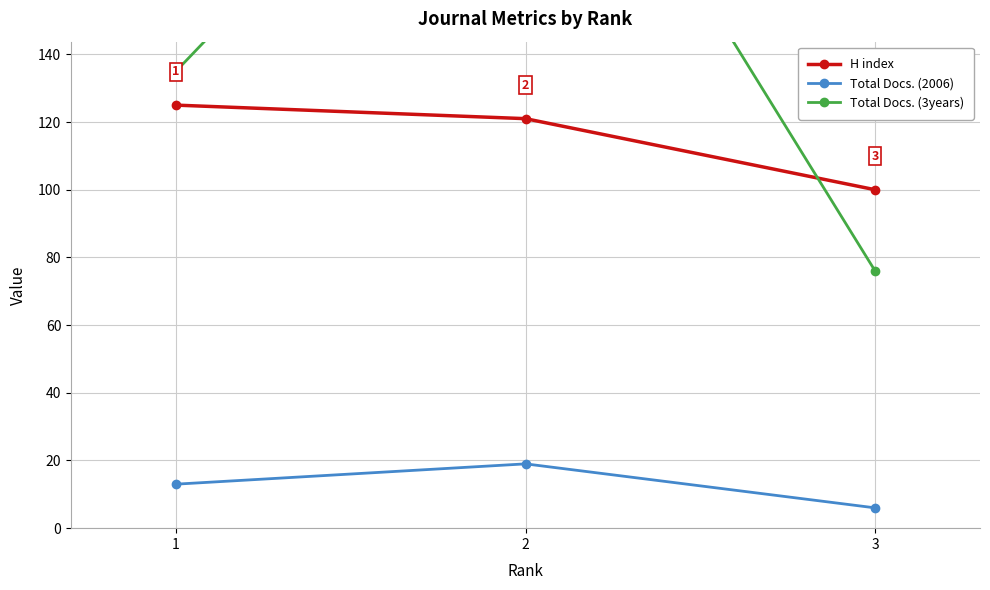

What is the value of the Total Docs. (2006) point at the 2nd from the left?

19